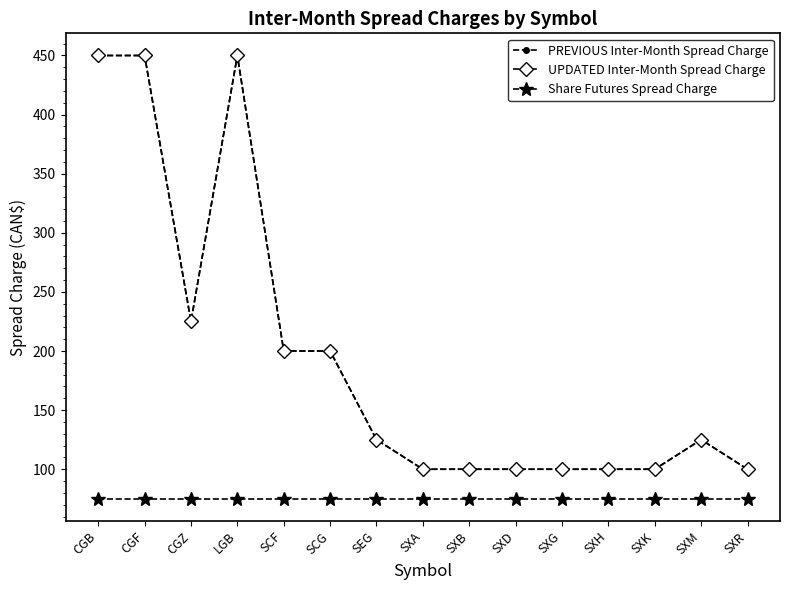

Does the chart display data point markers on the line(s)?

Yes